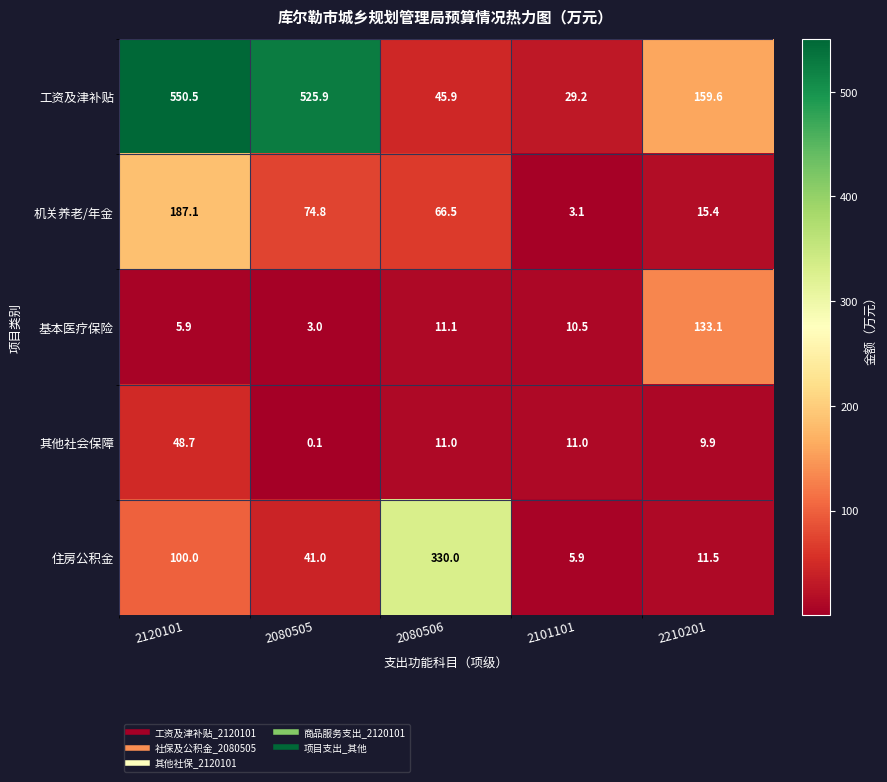

How many categories are shown in the chart?

5